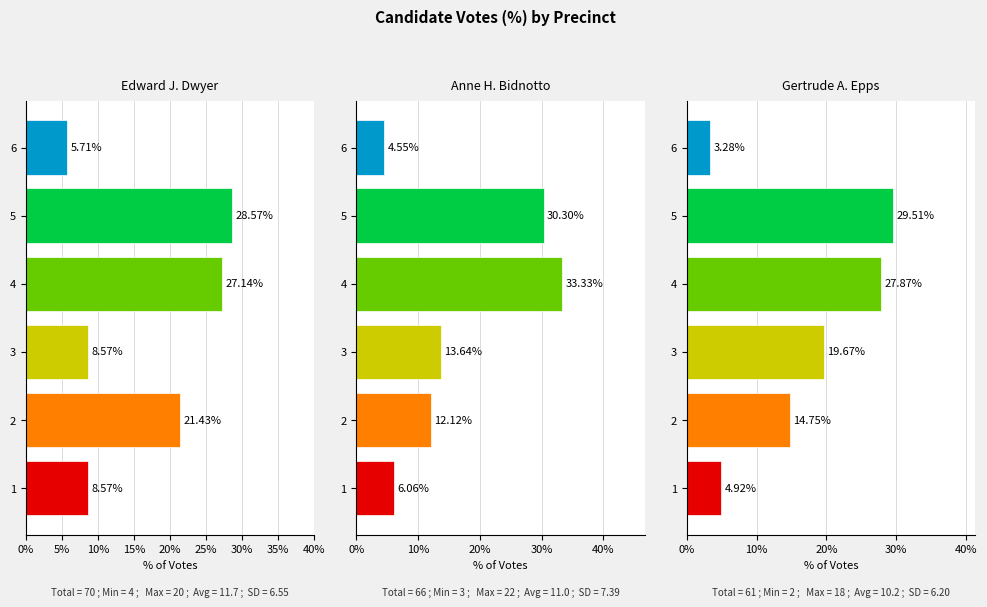

Between 2 and 6, which series saw the biggest shift?

Edward J. Dwyer